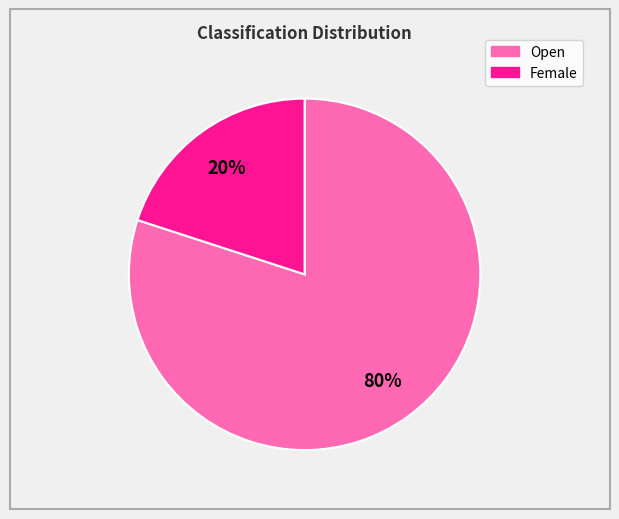

Between Female and Open, which is larger?

Open